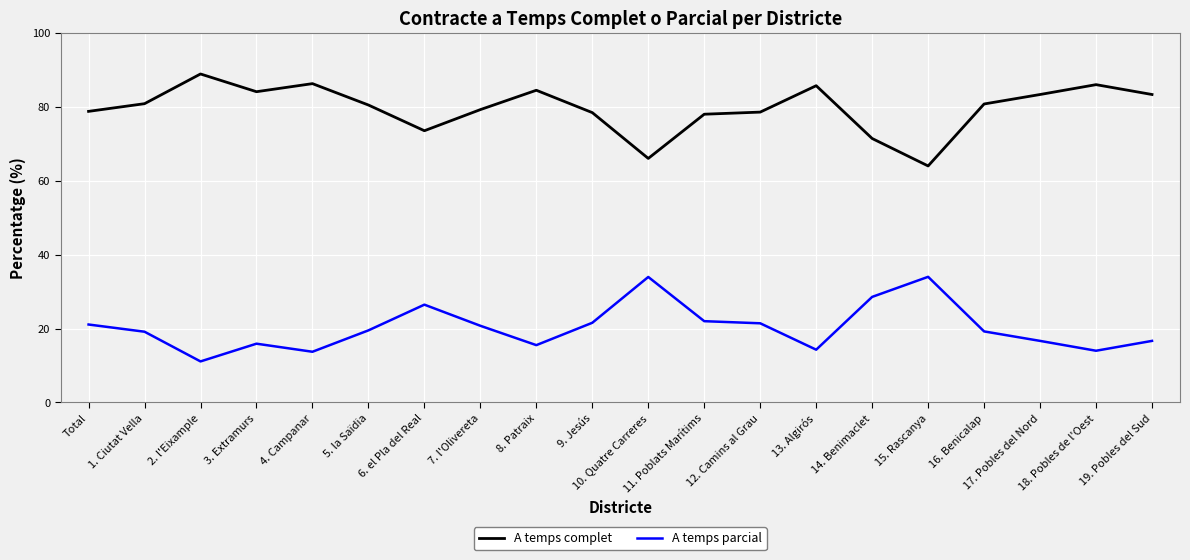

What is the maximum value for A temps complet?

88.9